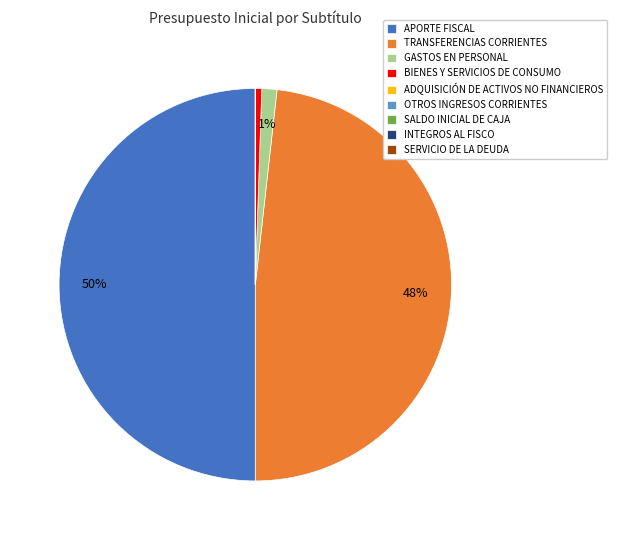

Is the sum of TRANSFERENCIAS CORRIENTES and APORTE FISCAL greater than half?

Yes